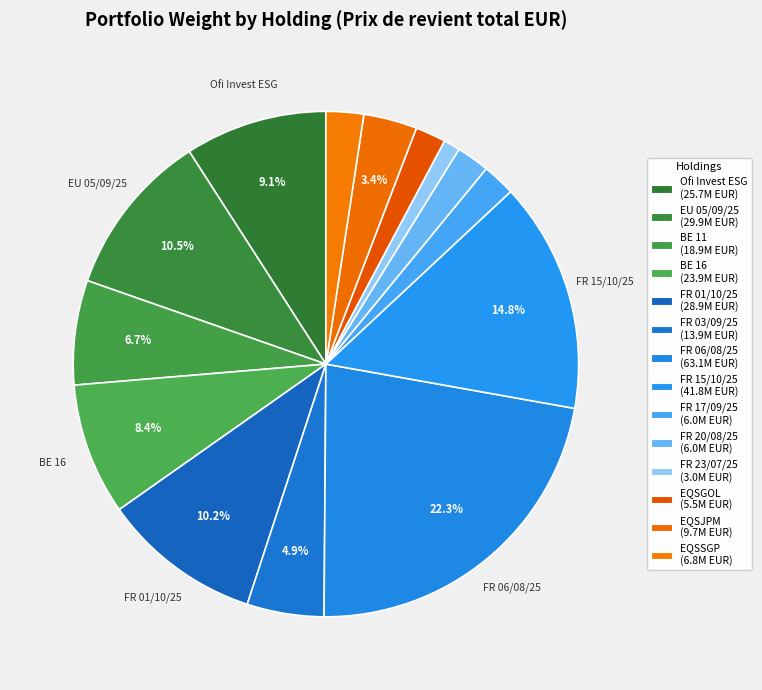

What is the largest slice in the pie chart?

GOVT FRANCE 06/08/2025